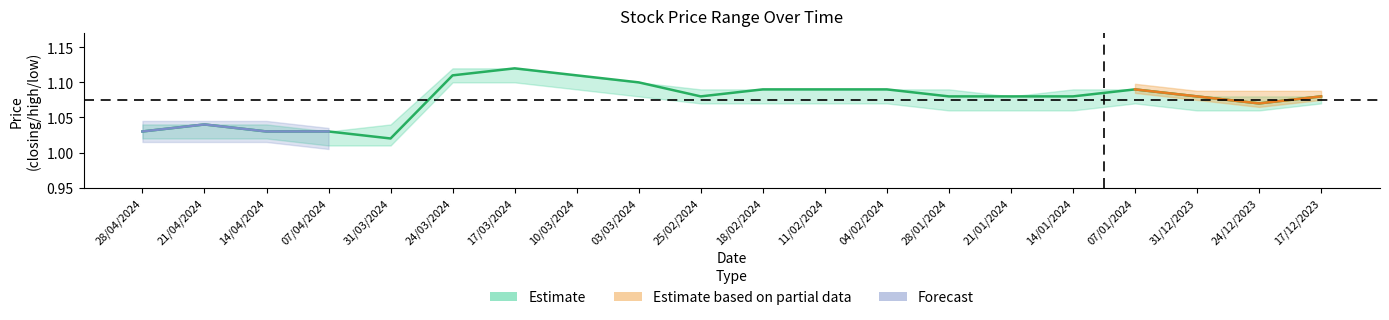

Read the value at 17/03/2024.

1.1